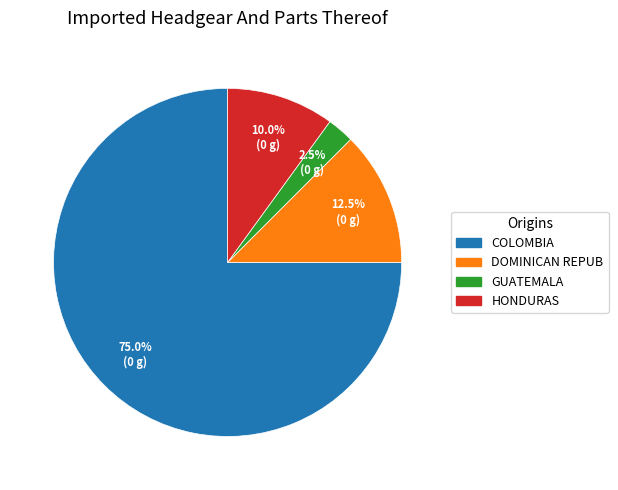

Is there a majority slice in this chart?

Yes